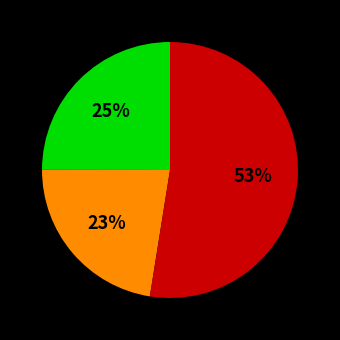

To the nearest percent, what is the average slice percentage?

33%